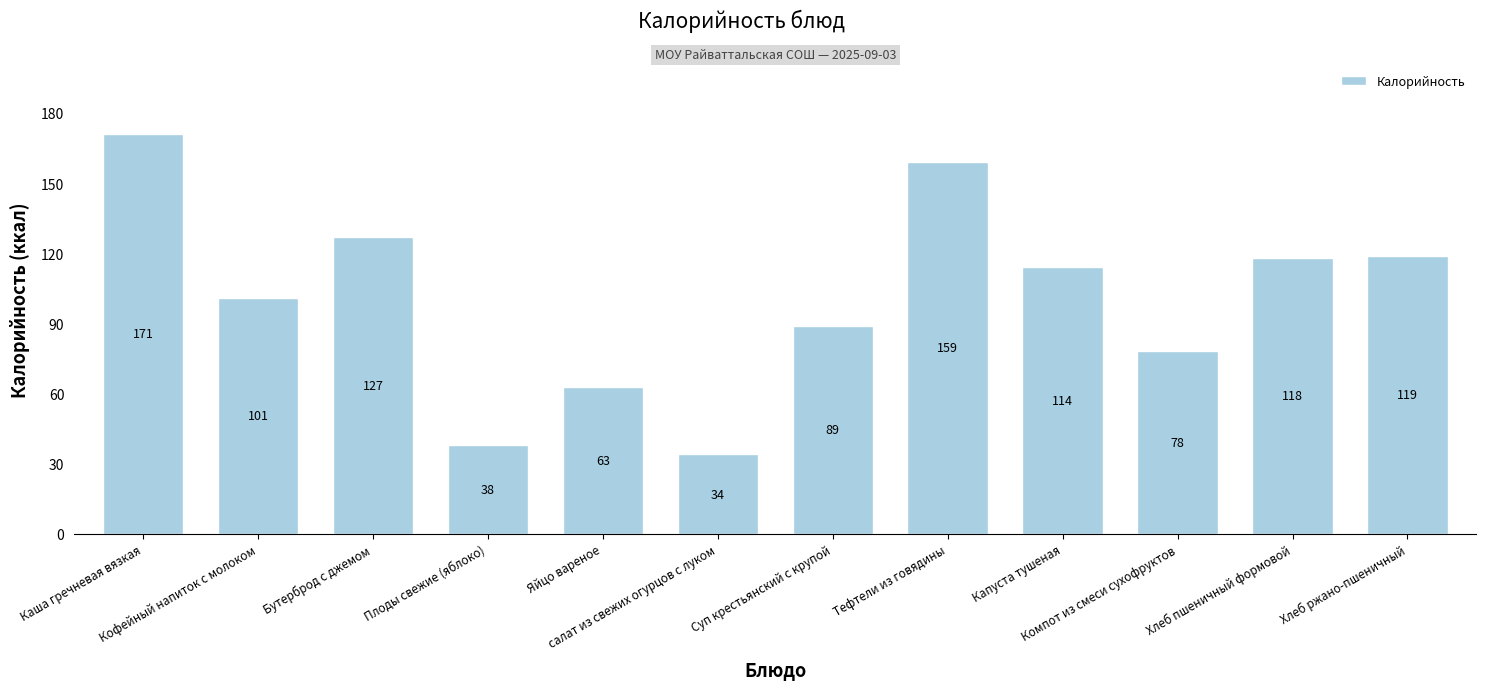

How many data points does each series have?

12